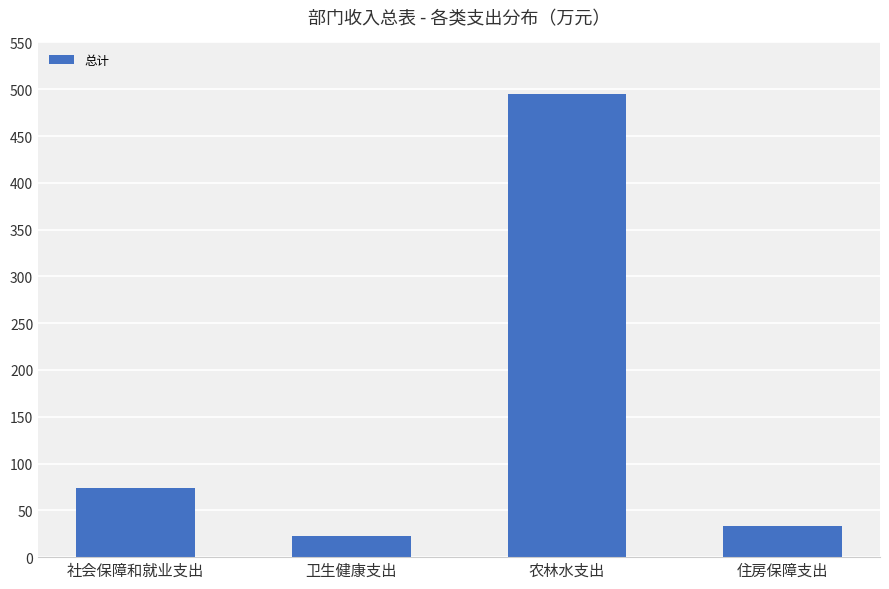

What is the difference between the maximum and minimum values?

471.6